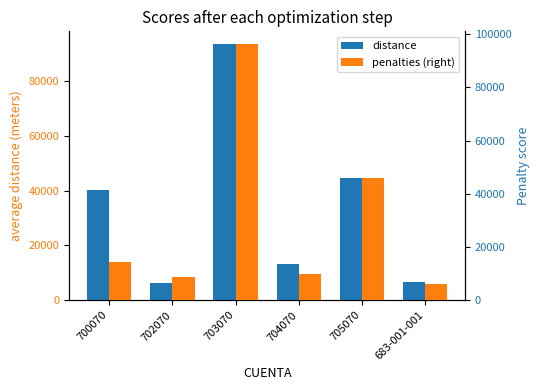

At 705070, list the series in order from largest to smallest.

penalties (right), distance